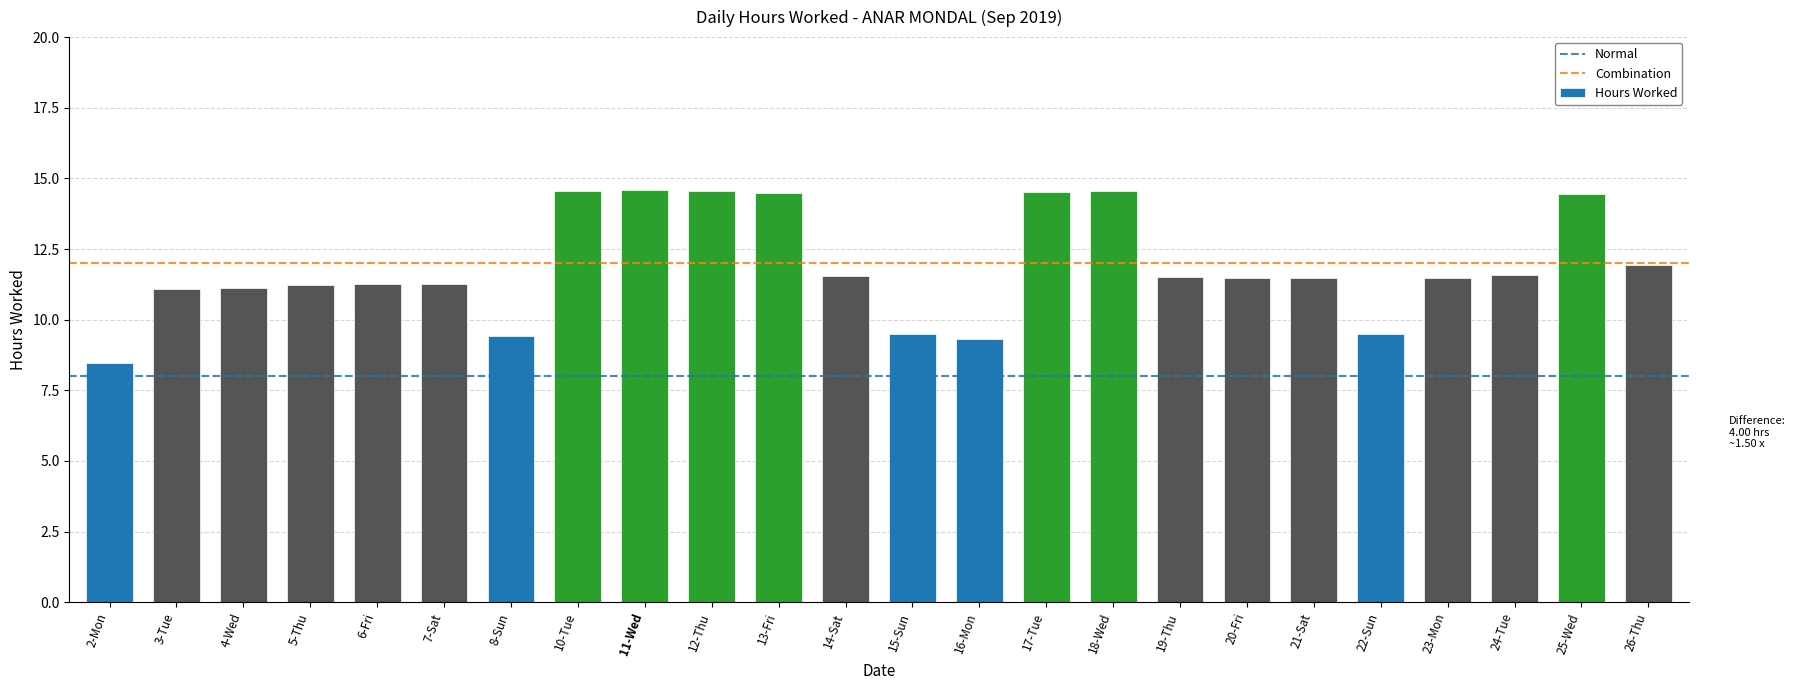

What is the average value?

11.9